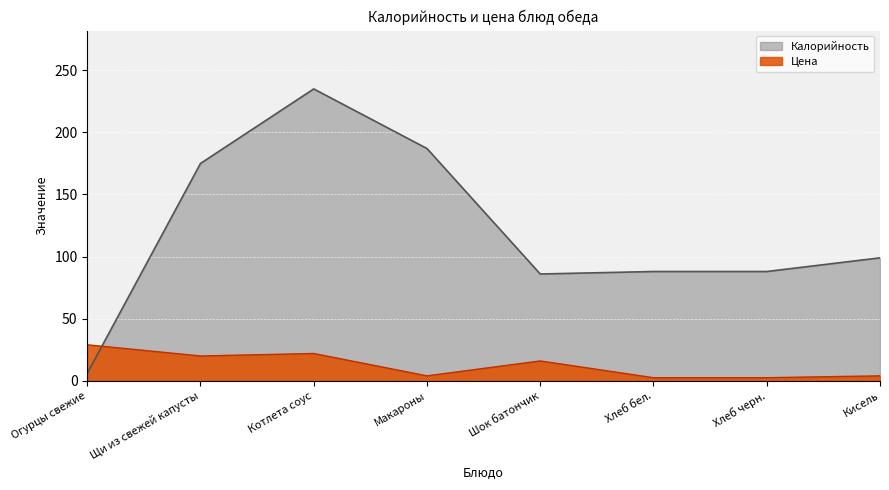

In Цена, how many points are higher than both neighbors (excluding endpoints)?

2